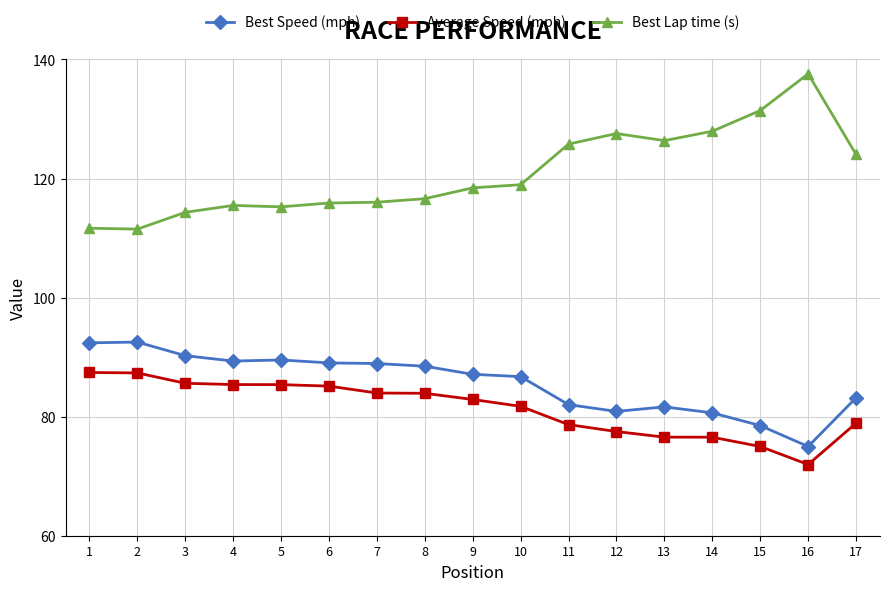

What are all the series names shown in the legend?

Best Speed (mph), Average Speed (mph), Best Lap time (s)